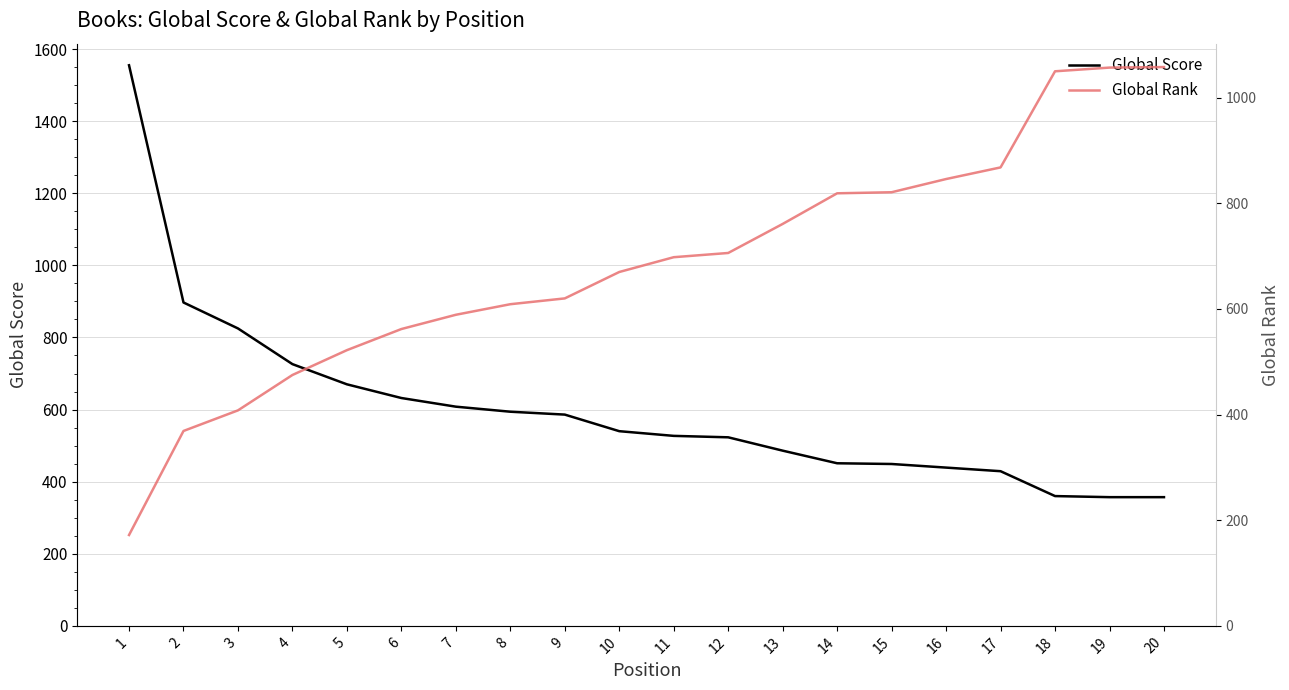

What is the difference between the maximum and minimum values in the Global Rank series?

886